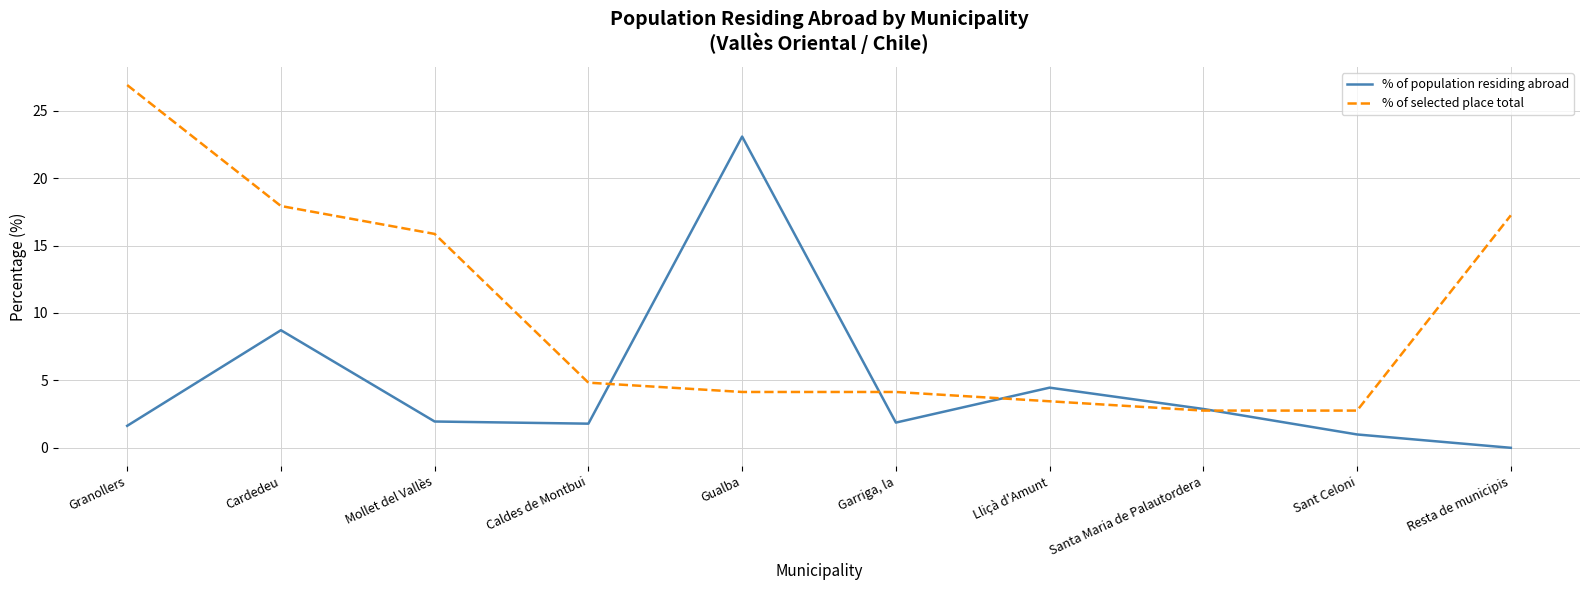

Which series changed the most between Cardedeu and Lliçà d'Amunt?

% of selected place total